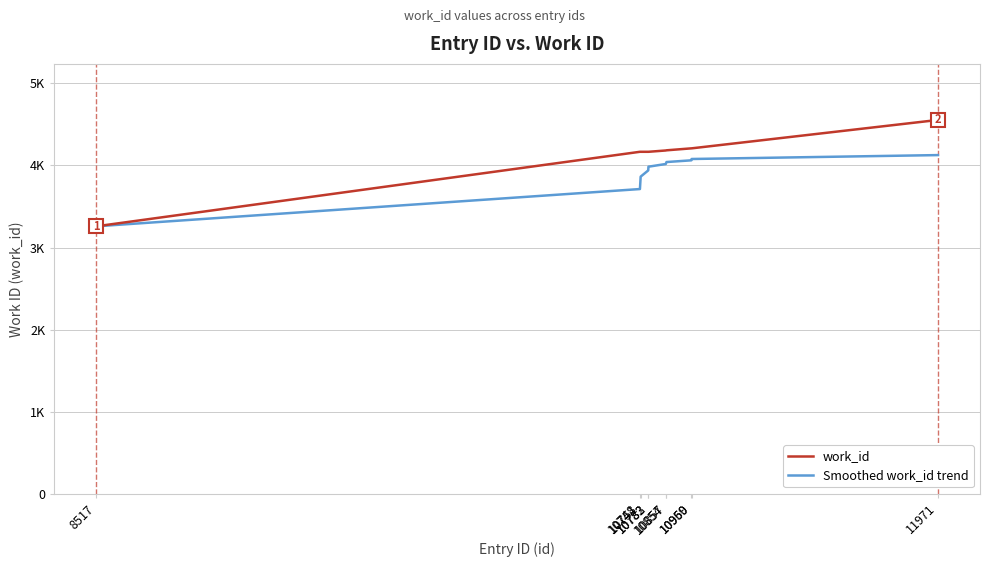

Rank the series by their maximum value, from lowest to highest.

Smoothed work_id trend, work_id